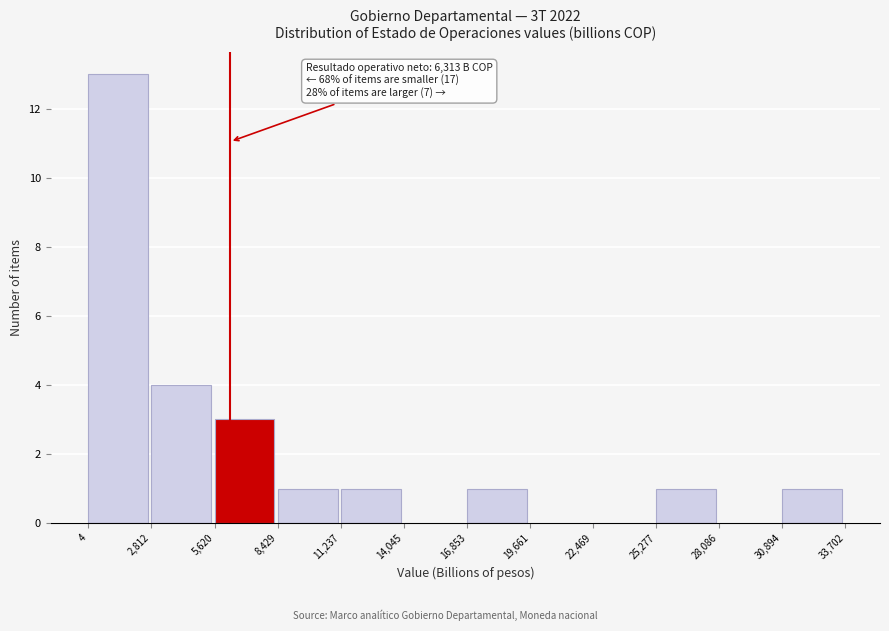

Over which range of the x-axis is the bar tallest?

4 to 2,812